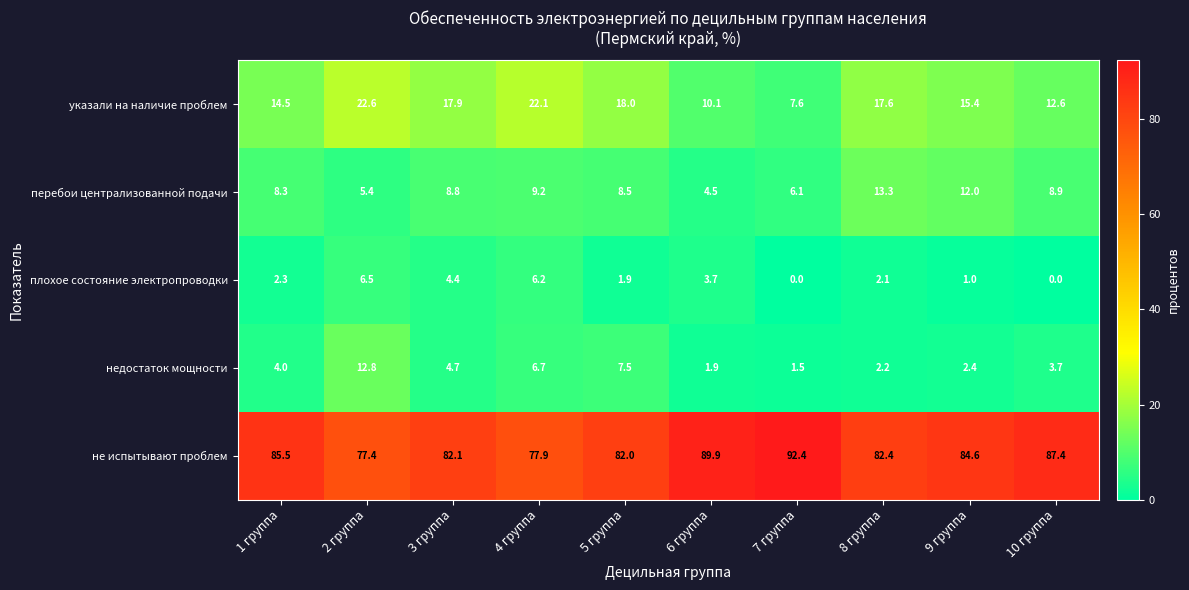

What is the difference between the highest and lowest values at 5 группа?

80.1